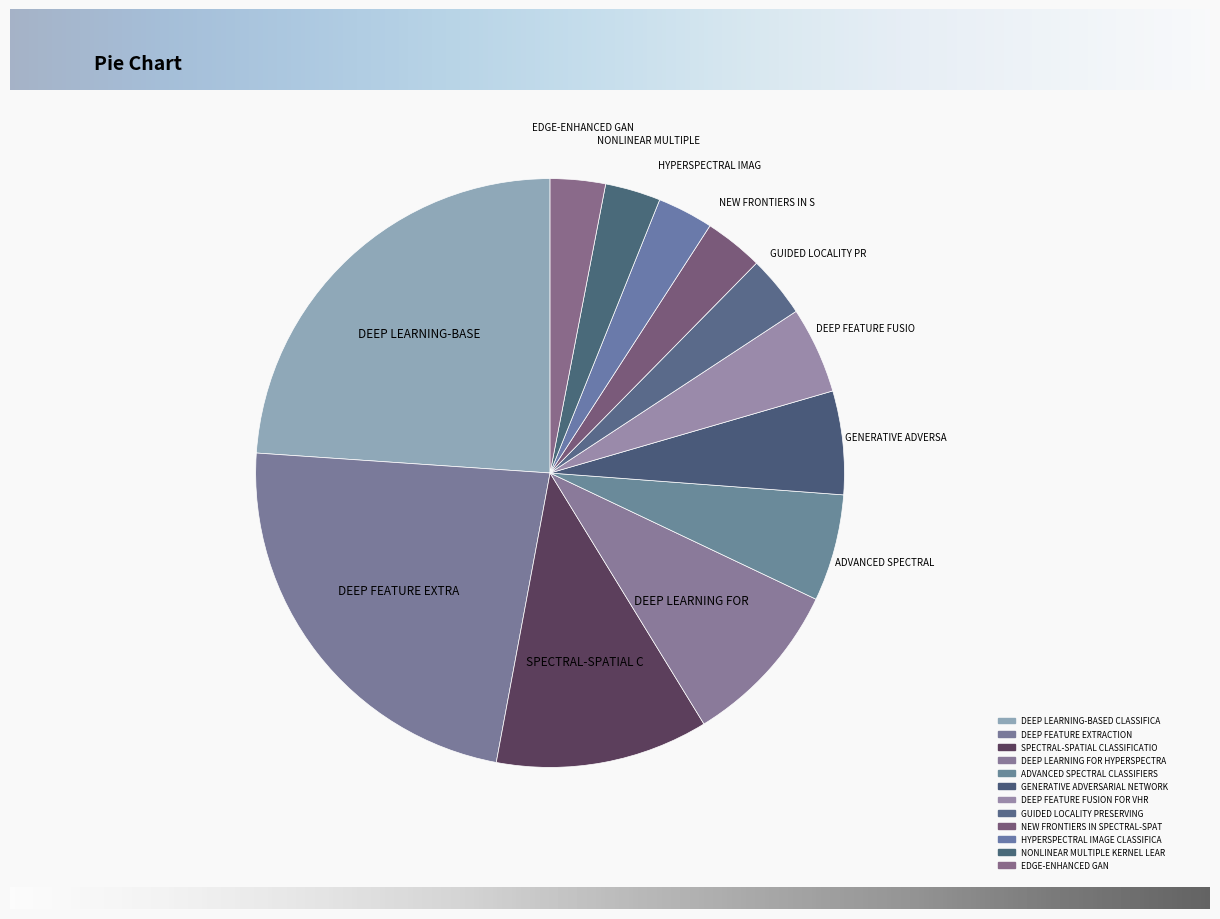

How many segments does this pie chart have?

12